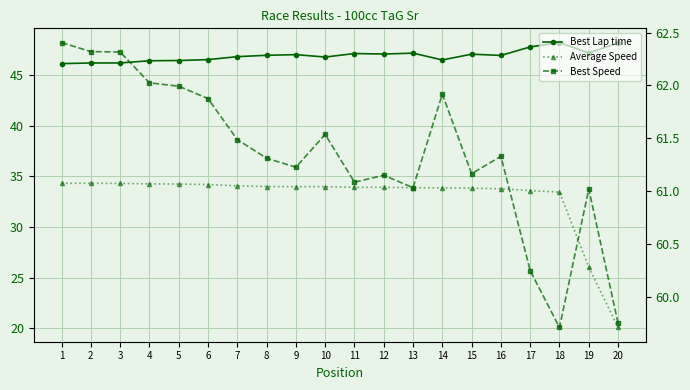

Reading left to right, list all the values displayed in this chart.

Best Lap time: 46.1	46.2	46.2	46.4	46.5	46.5	46.8	47.0	47.0	46.8	47.1	47.1	47.2	46.5	47.1	47.0	47.8	48.2	47.2	48.2
Average Speed: 34.3	34.3	34.3	34.3	34.3	34.2	34.1	34.0	34.0	34.0	33.9	33.9	33.9	33.9	33.8	33.8	33.6	33.5	26.0	20.1
Best Speed: 62.4	62.3	62.3	62.0	62.0	61.9	61.5	61.3	61.2	61.5	61.1	61.2	61.0	61.9	61.2	61.3	60.3	59.7	61.0	59.8